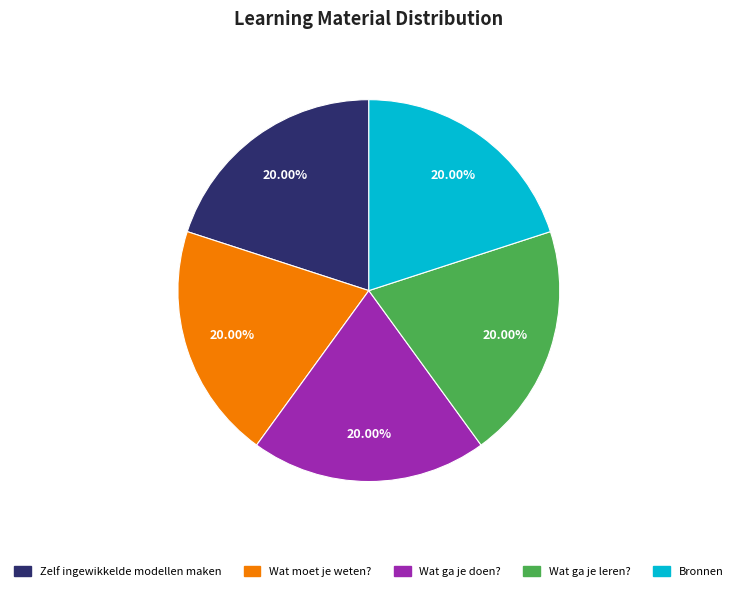

True or false: Wat ga je leren? accounts for 20% of the total.

True